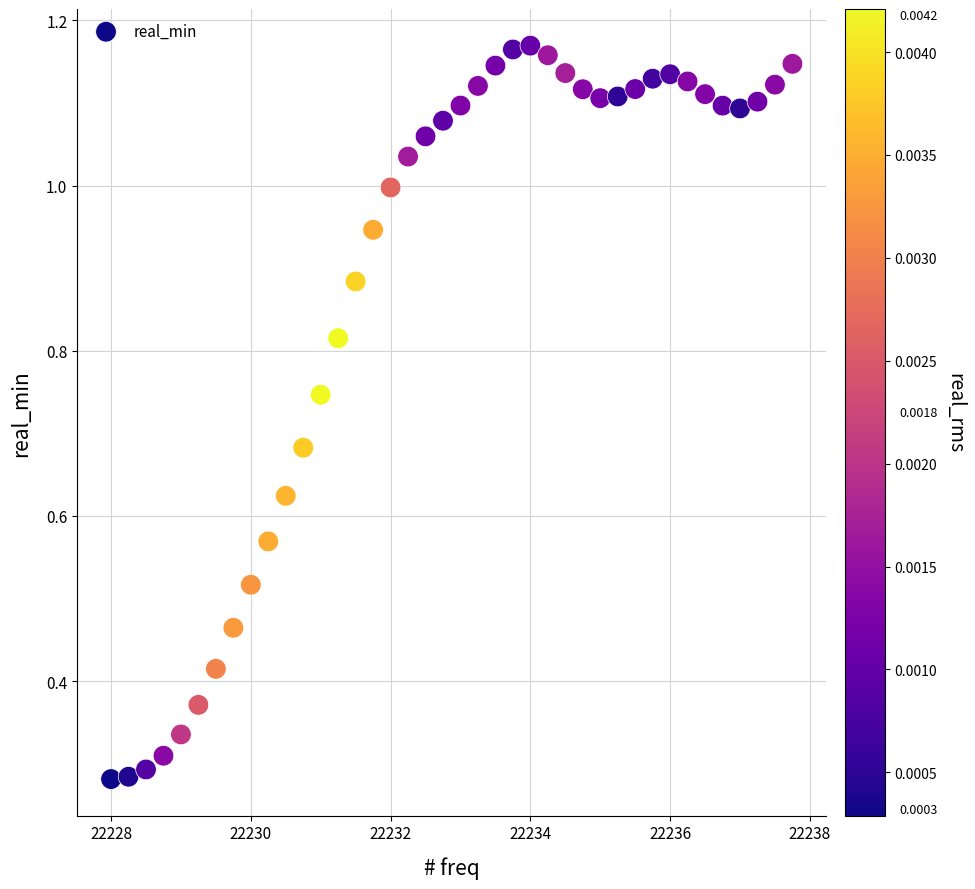

What is the range of X values (max minus min)?

9.8